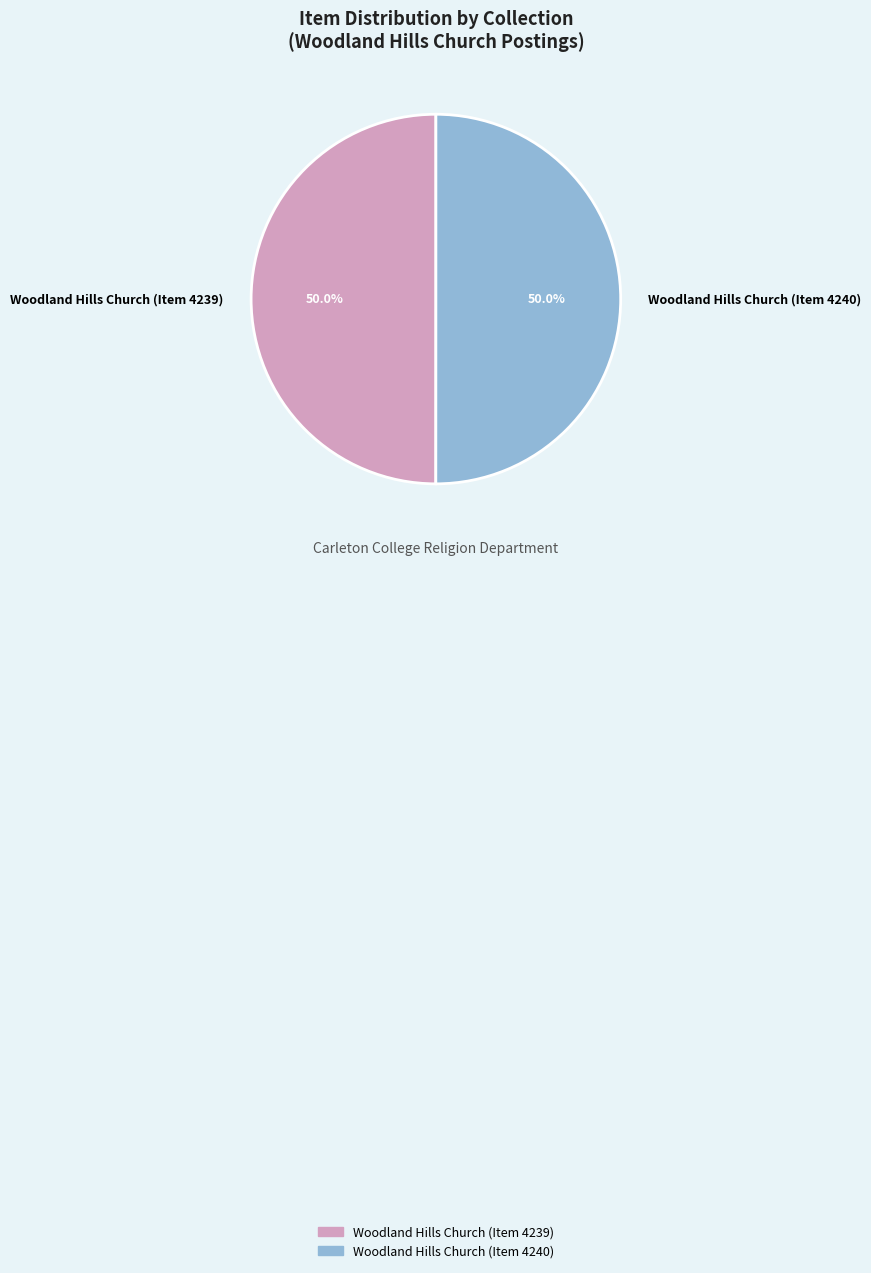

How many segments does this pie chart have?

2